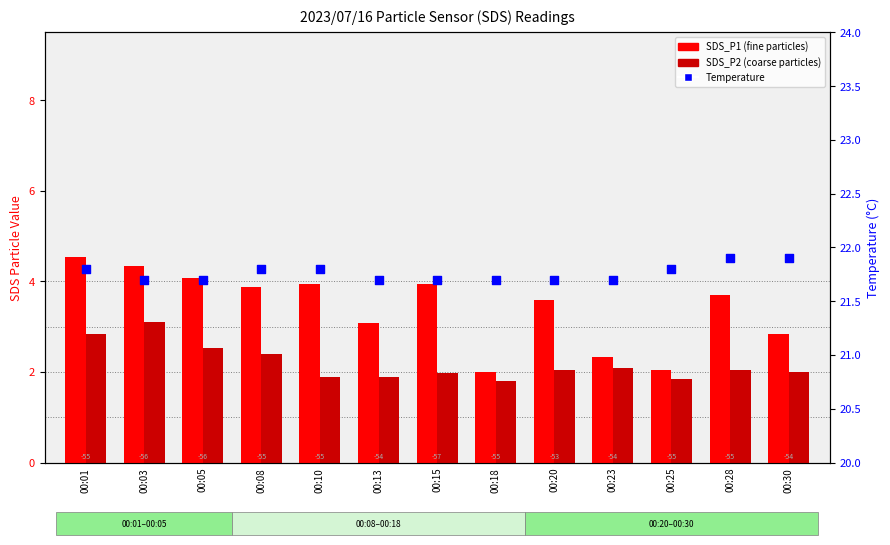

Which series reaches the maximum Y coordinate?

Temp